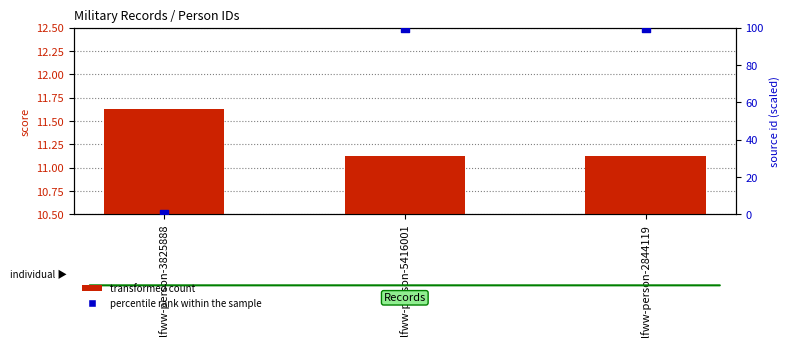

What are all the series names shown in the legend?

transformed count, percentile rank within the sample